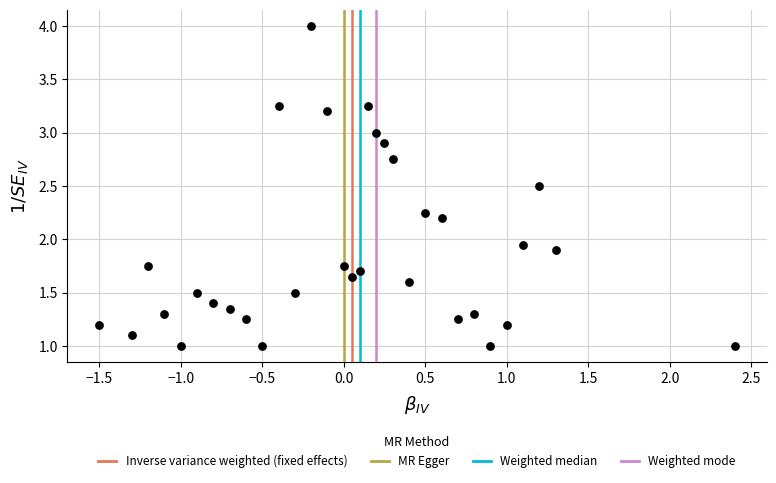

What is the range of Y values (max minus min)?

3.0